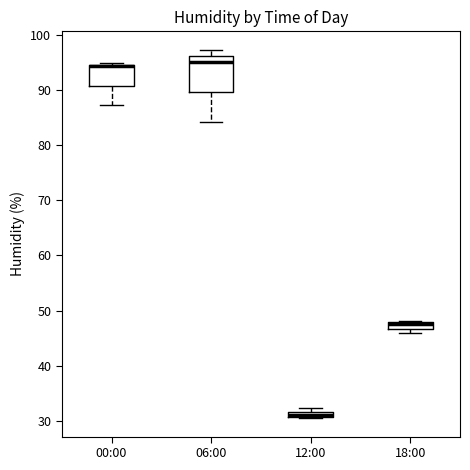

Where is the upper edge of the box for 18:00 on the y-axis? The values are not printed on the chart, so give them approximately, as read against the axis.

48